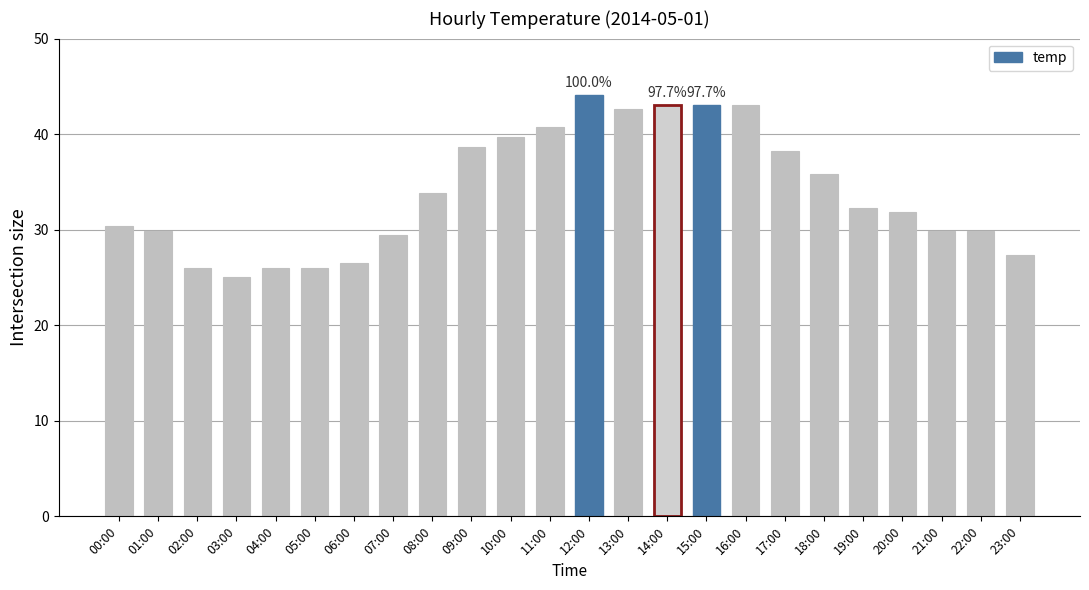

What position from the left is 00:00?

1